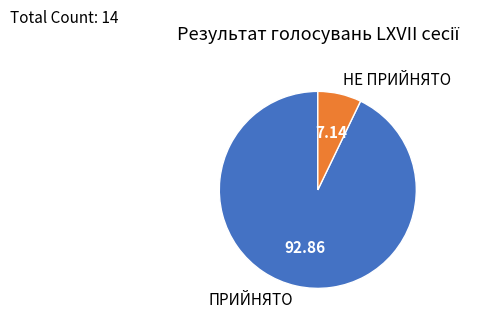

True or false: ПРИЙНЯТО accounts for 99% of the total.

False